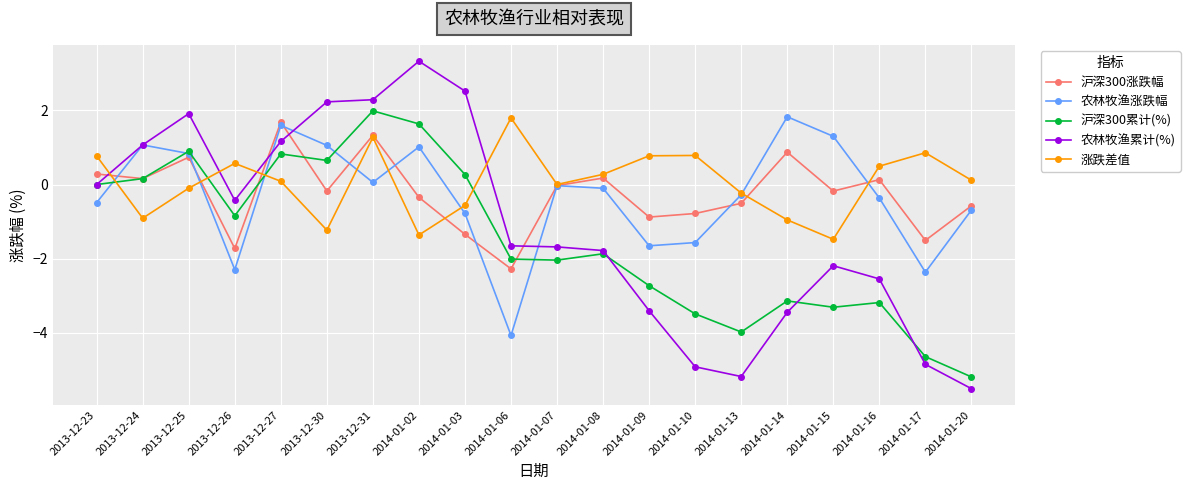

The 农林牧渔涨跌幅 series shows 0.5 at 2014-01-14. True or false?

False